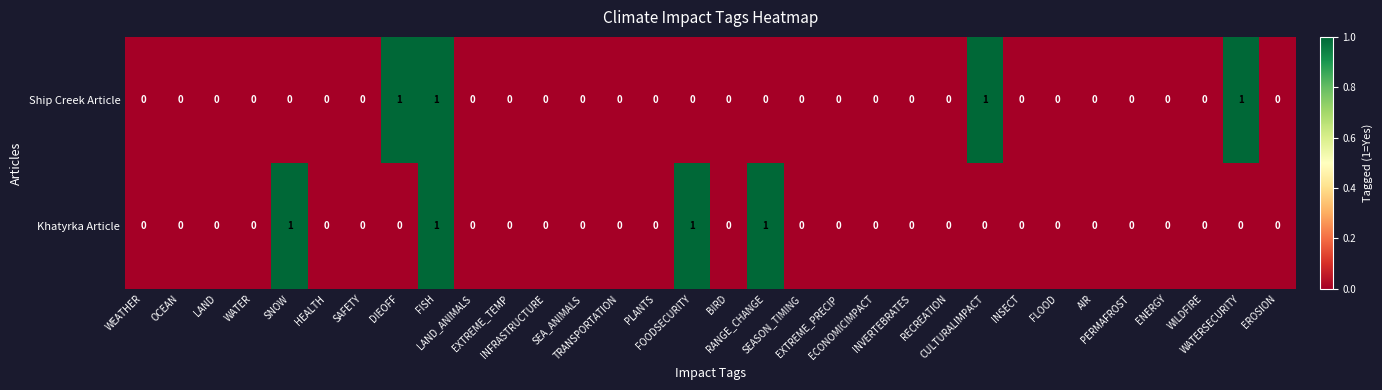

What is the sum of all Khatyrka Article values?

4